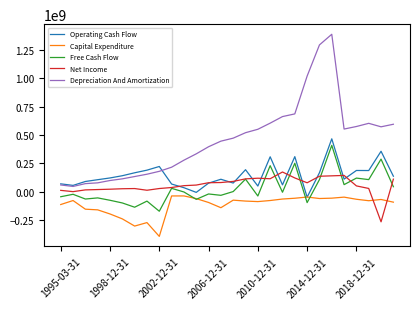

At how many categories does at least one series exceed 1032597885?

2